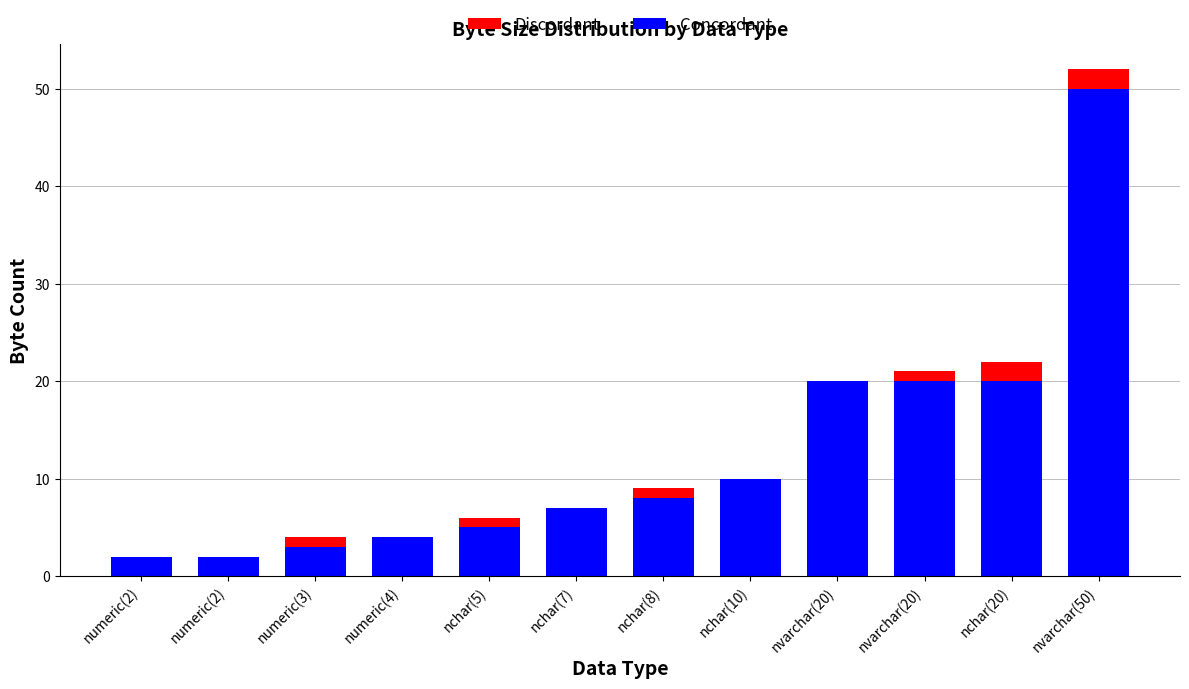

What are all the series names shown in the legend?

Discordant, Concordant